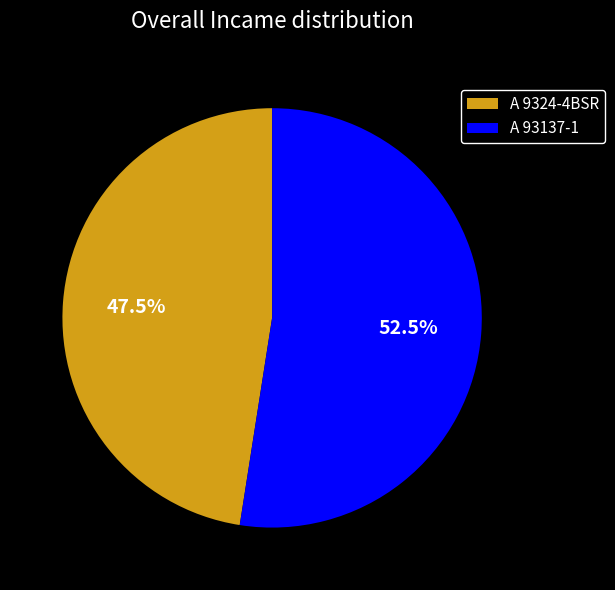

Between A 93137-1 and A 9324-4BSR, which is larger?

A 93137-1